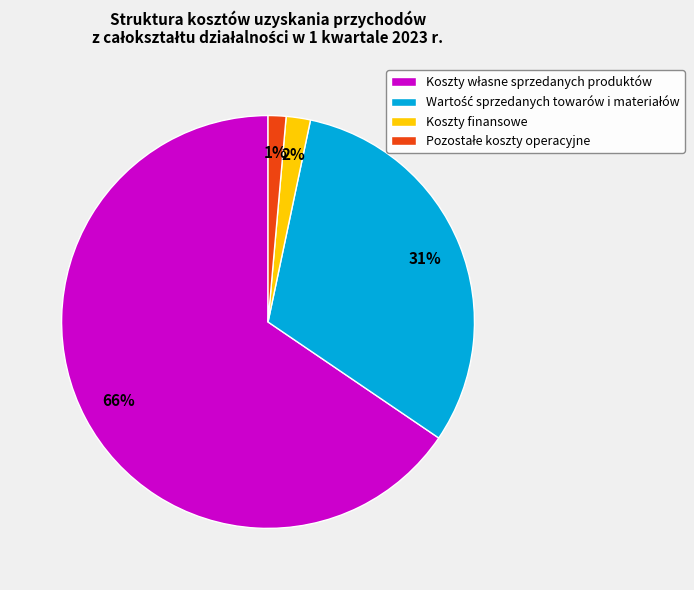

Is there any slice that represents more than half of the pie?

Yes